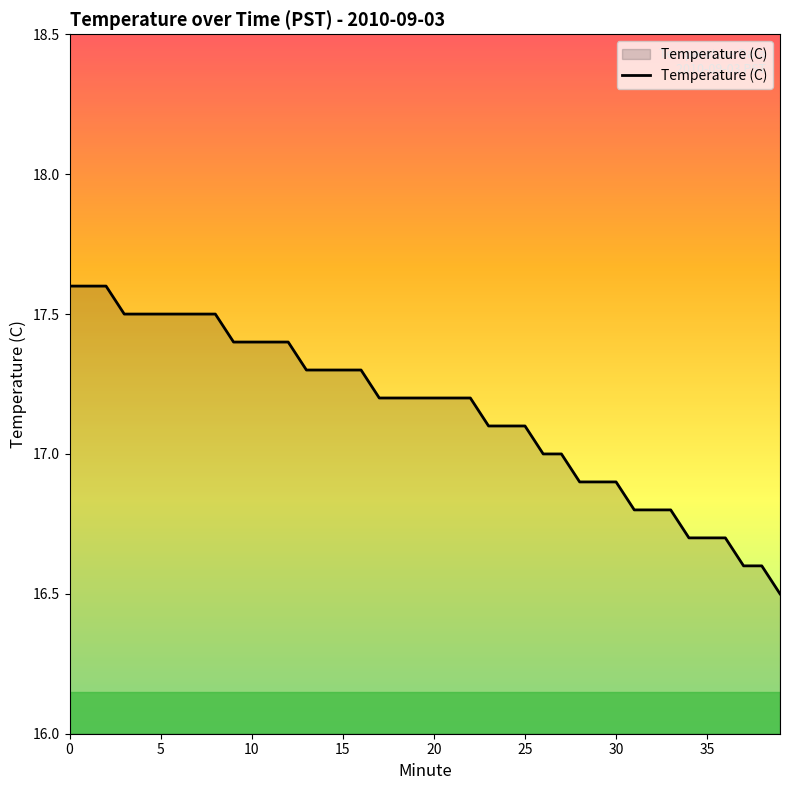

What is the minimum value shown in the chart?

16.5